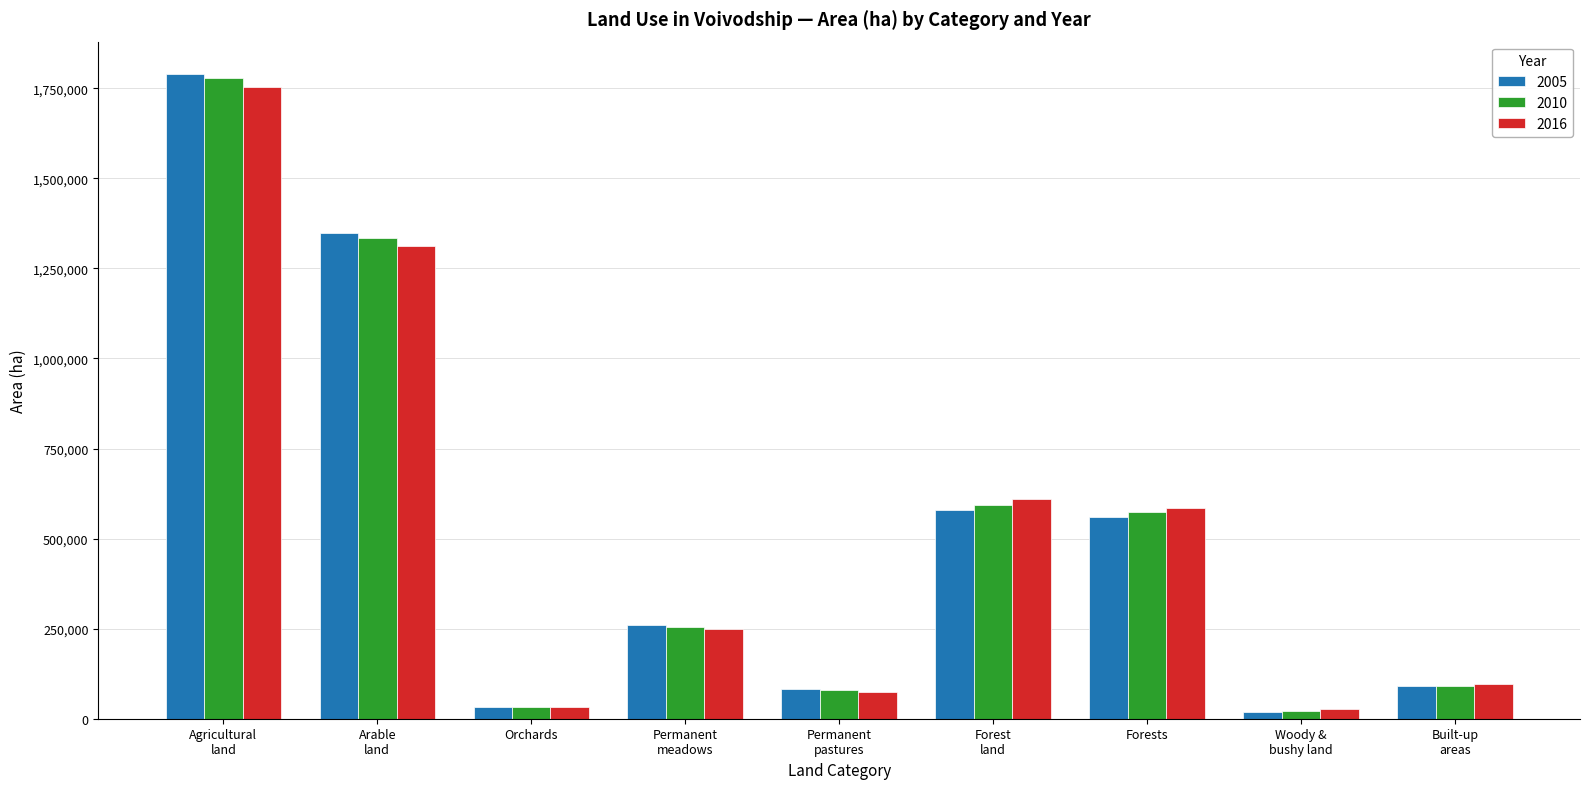

What is the label of the 8th bar from the left?

Woody &
bushy land